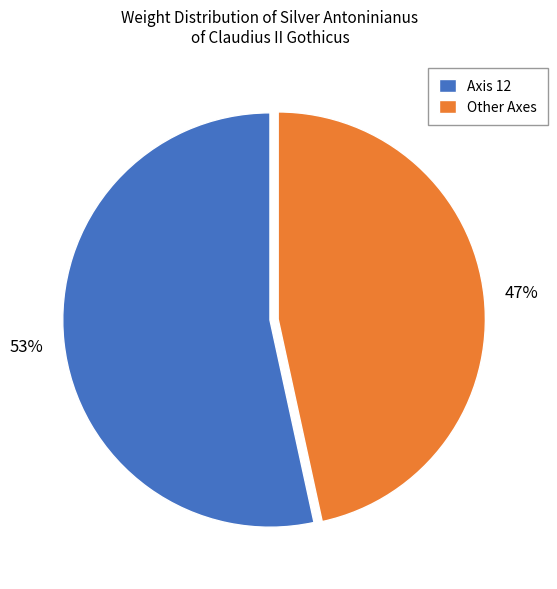

Which slice is the smallest?

Other Axes